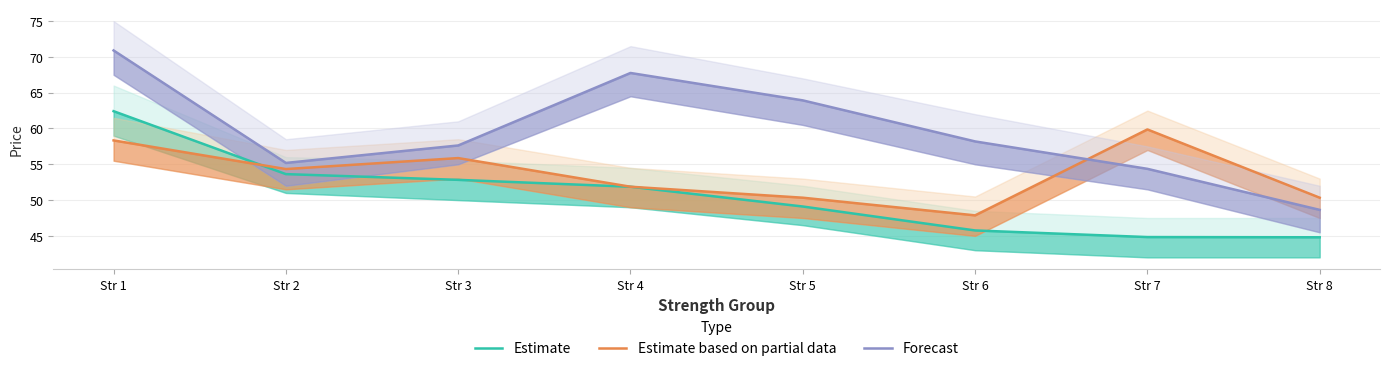

How many interior local peaks does the Forecast series have?

1